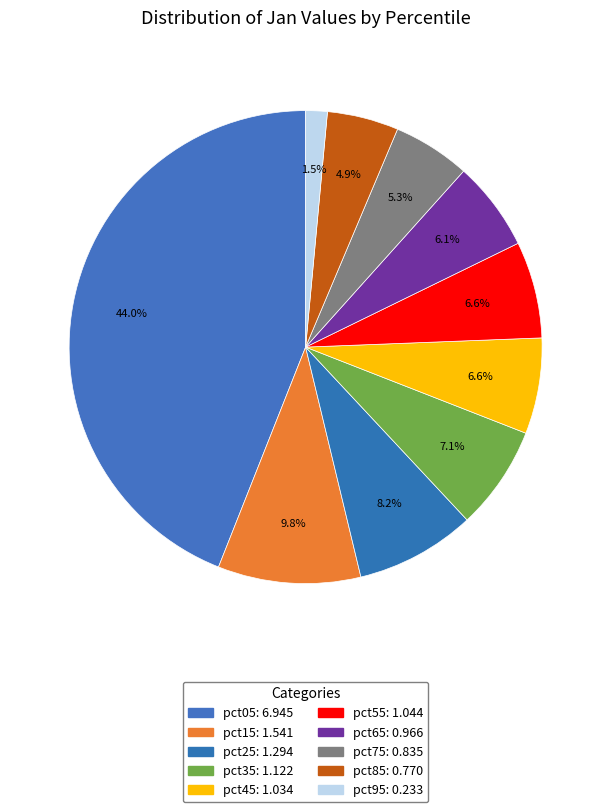

Rank the categories by value from lowest to highest.

pct95, pct85, pct75, pct65, pct45, pct55, pct35, pct25, pct15, pct05